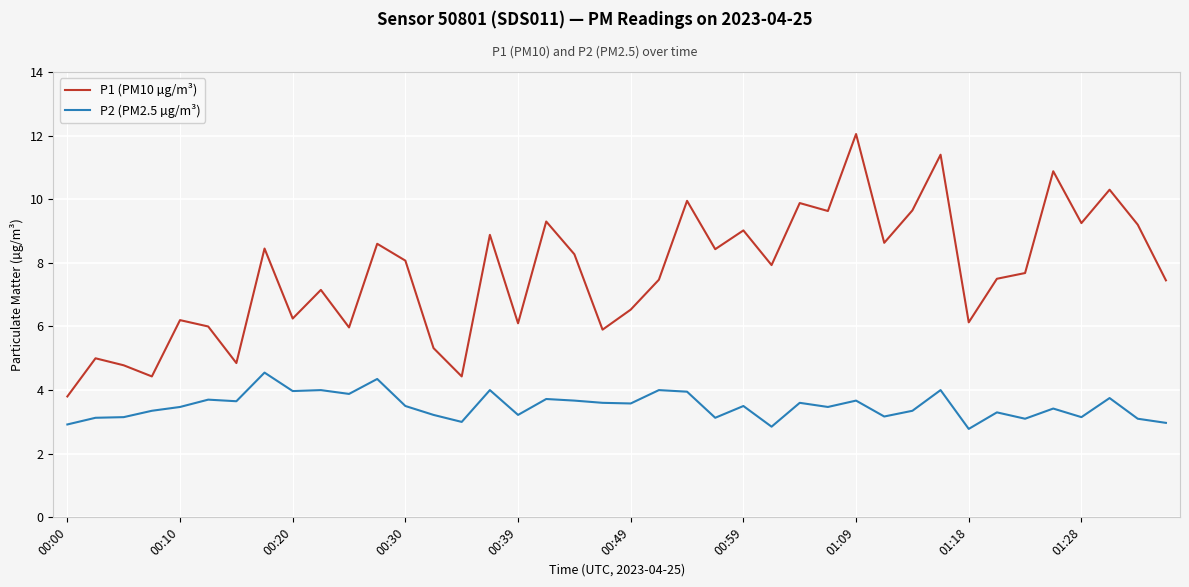

What is the maximum value shown in the chart?

12.1